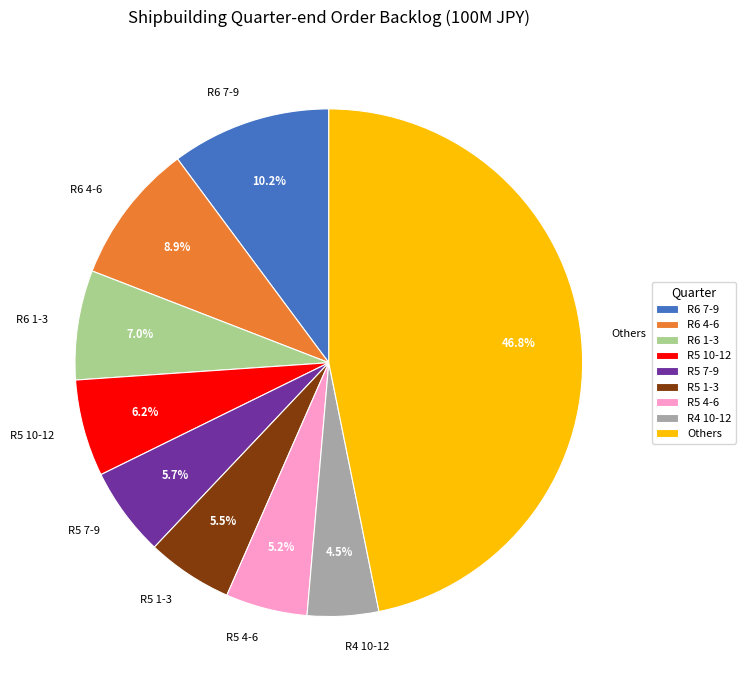

Combined, what portion of the pie is R6 1-3 and R5 10-12?

13.2%